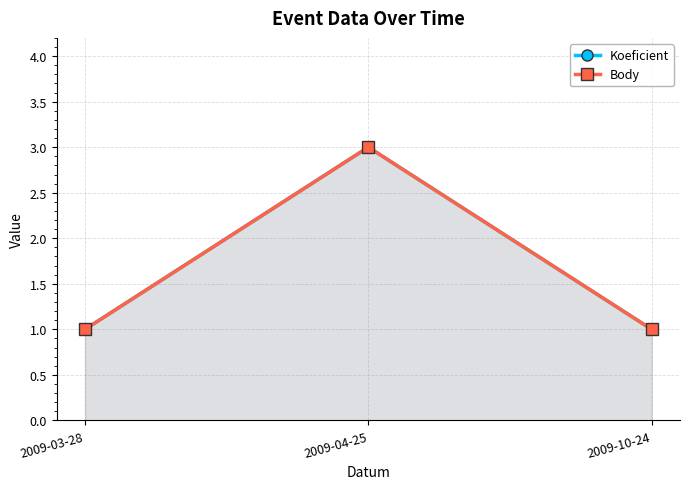

At which label does Koeficient reach its peak?

2009-04-25